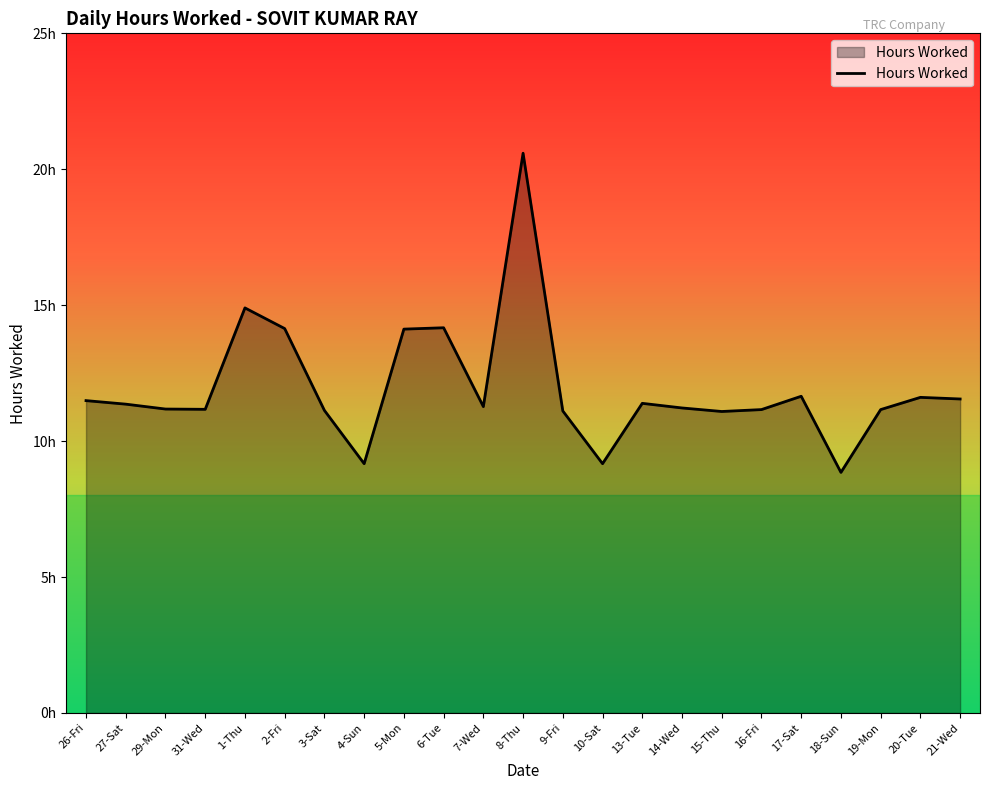

Is this an area chart (filled region under the line)?

Yes